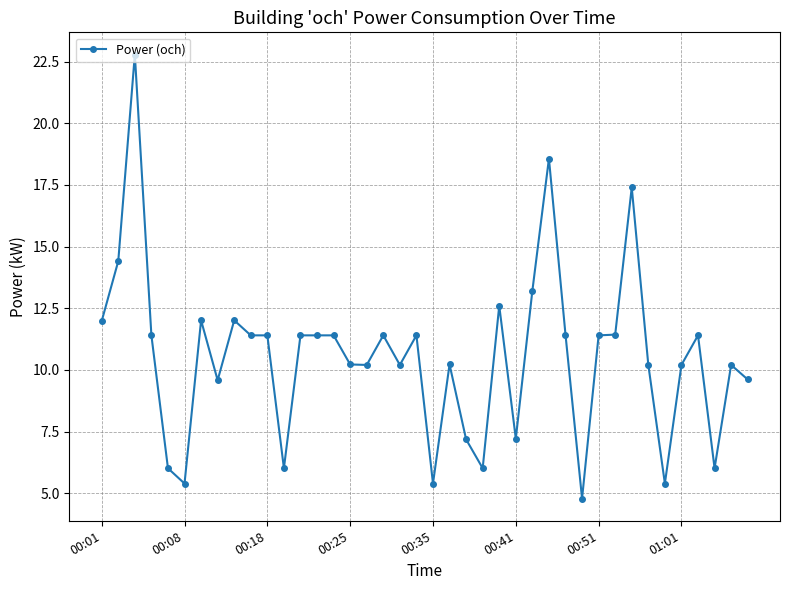

What is the value of the 21st point from the left?

5.4